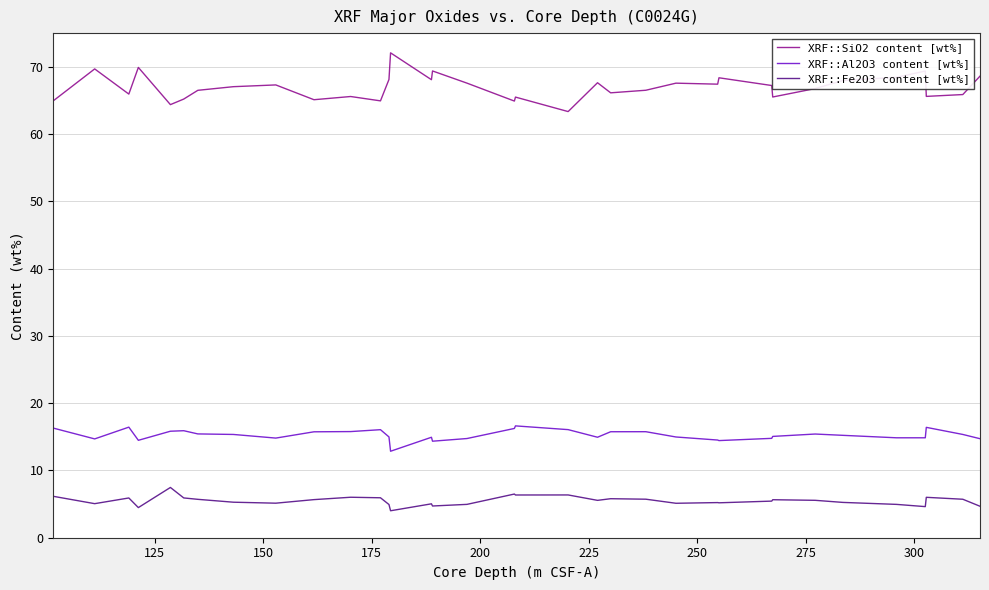

Which series has the largest total across all categories?

XRF::SiO2 content [wt%]